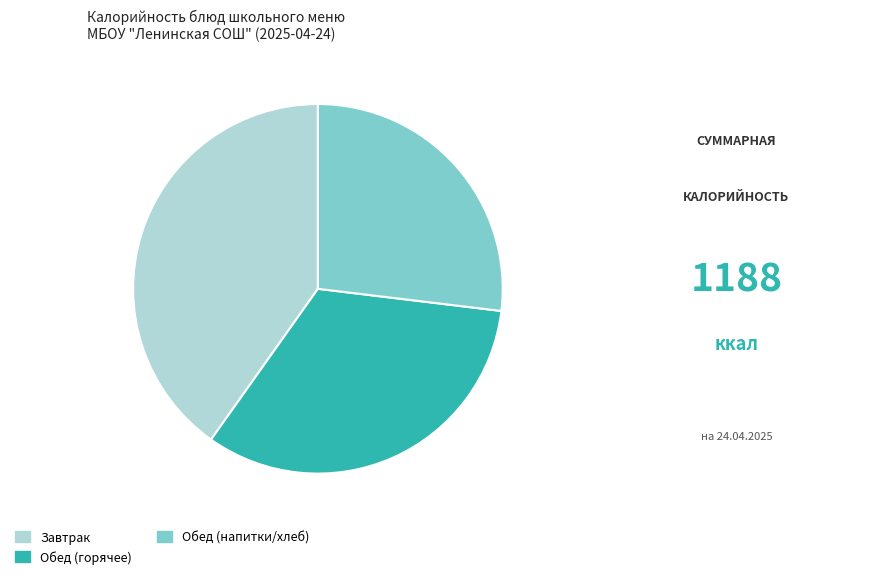

The Обед (горячее) slice represents 40% of the pie. True or false?

False